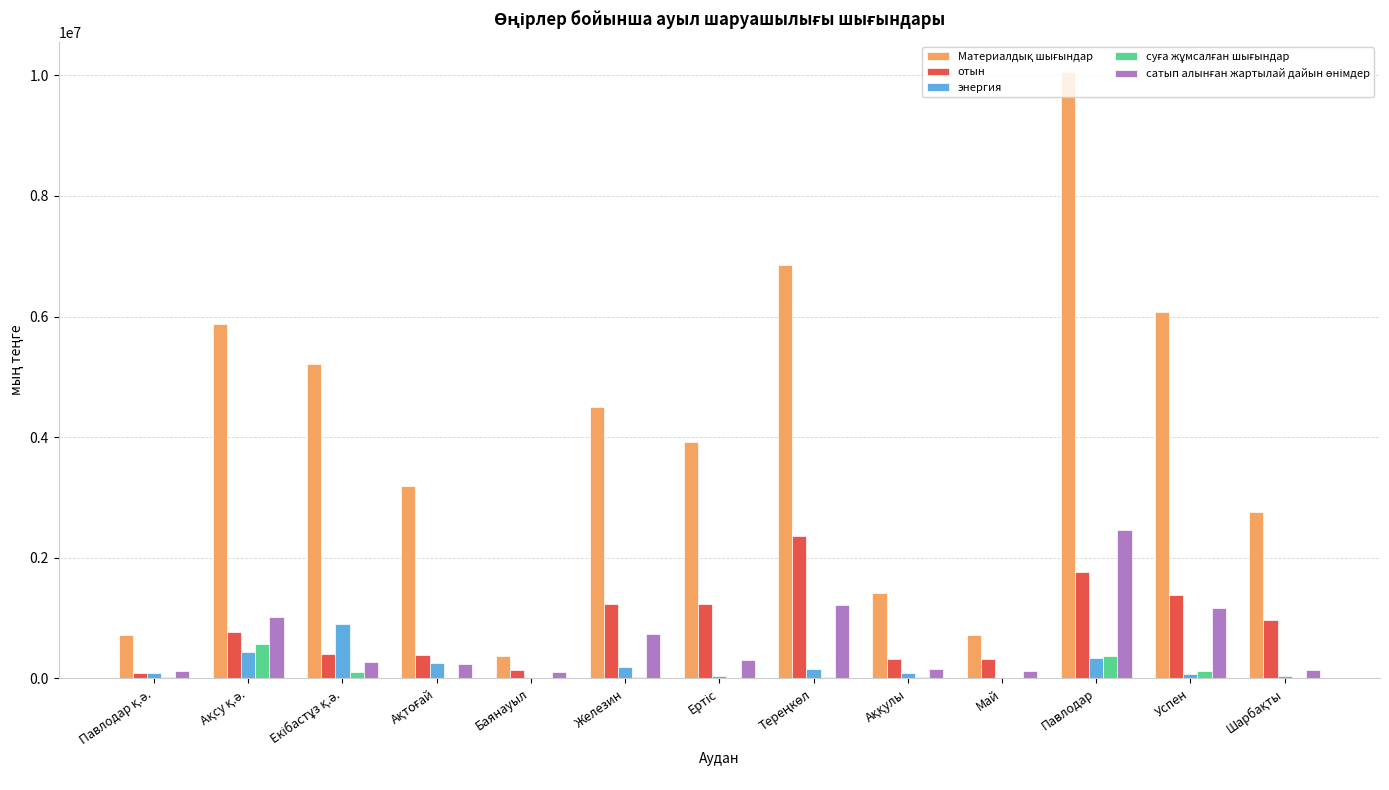

Are the bars horizontal?

No